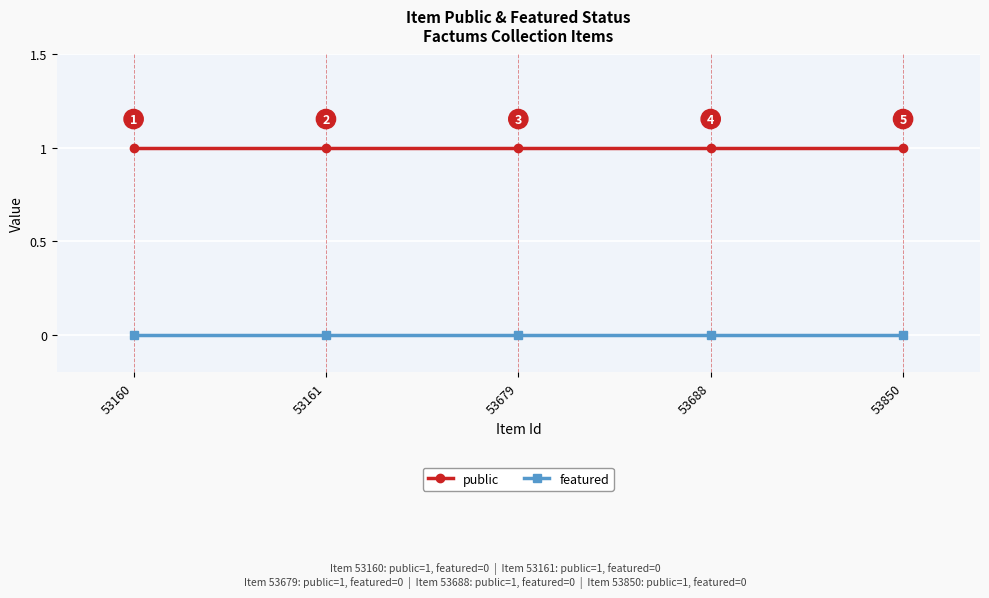

Is it true that public equals 2 at 53161?

False